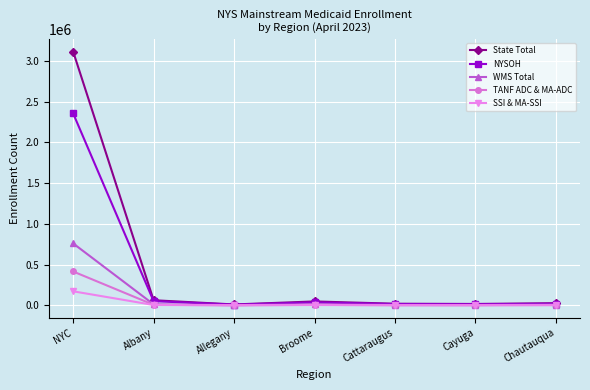

What is the label of the 2nd point from the left?

Albany